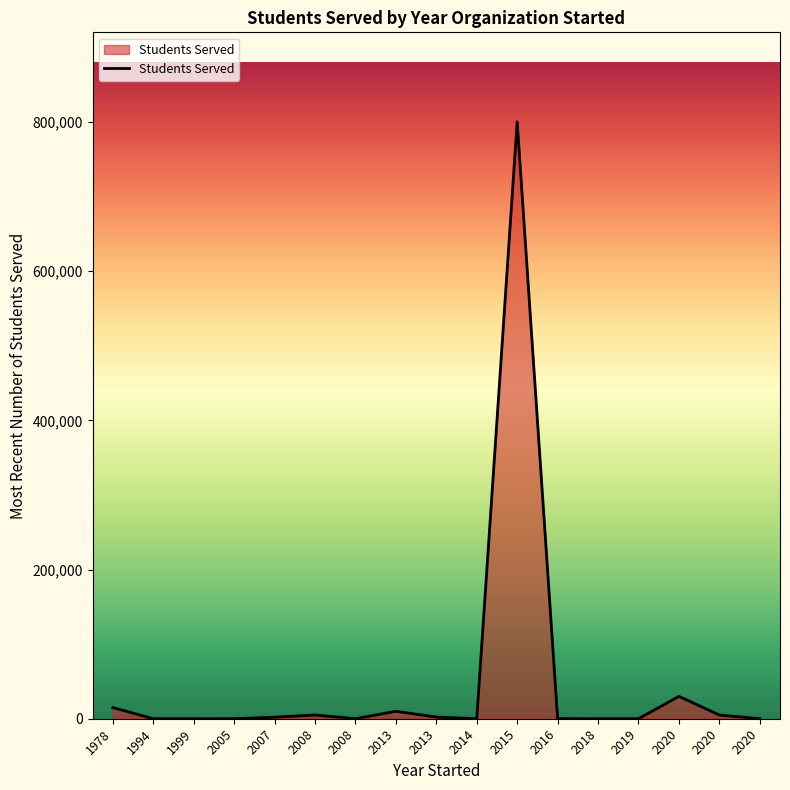

What is the change in value from 2005 to 2016?

+50